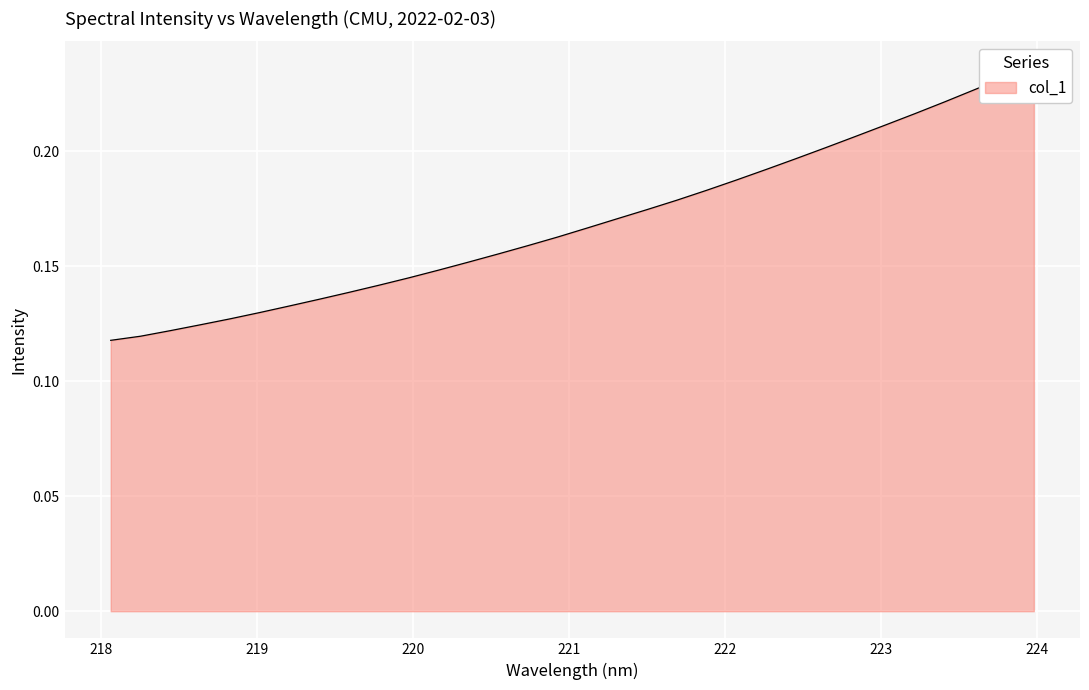

True or false: the data has more than 0 interior local peaks.

False